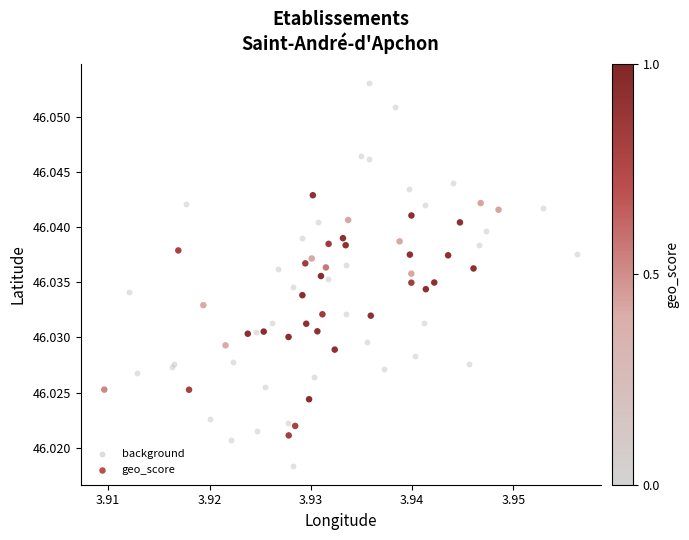

Which series reaches the minimum Y coordinate?

background